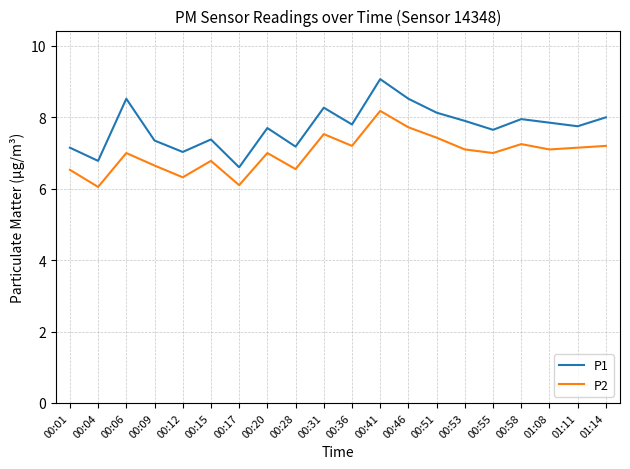

What position from the left is 00:01?

1